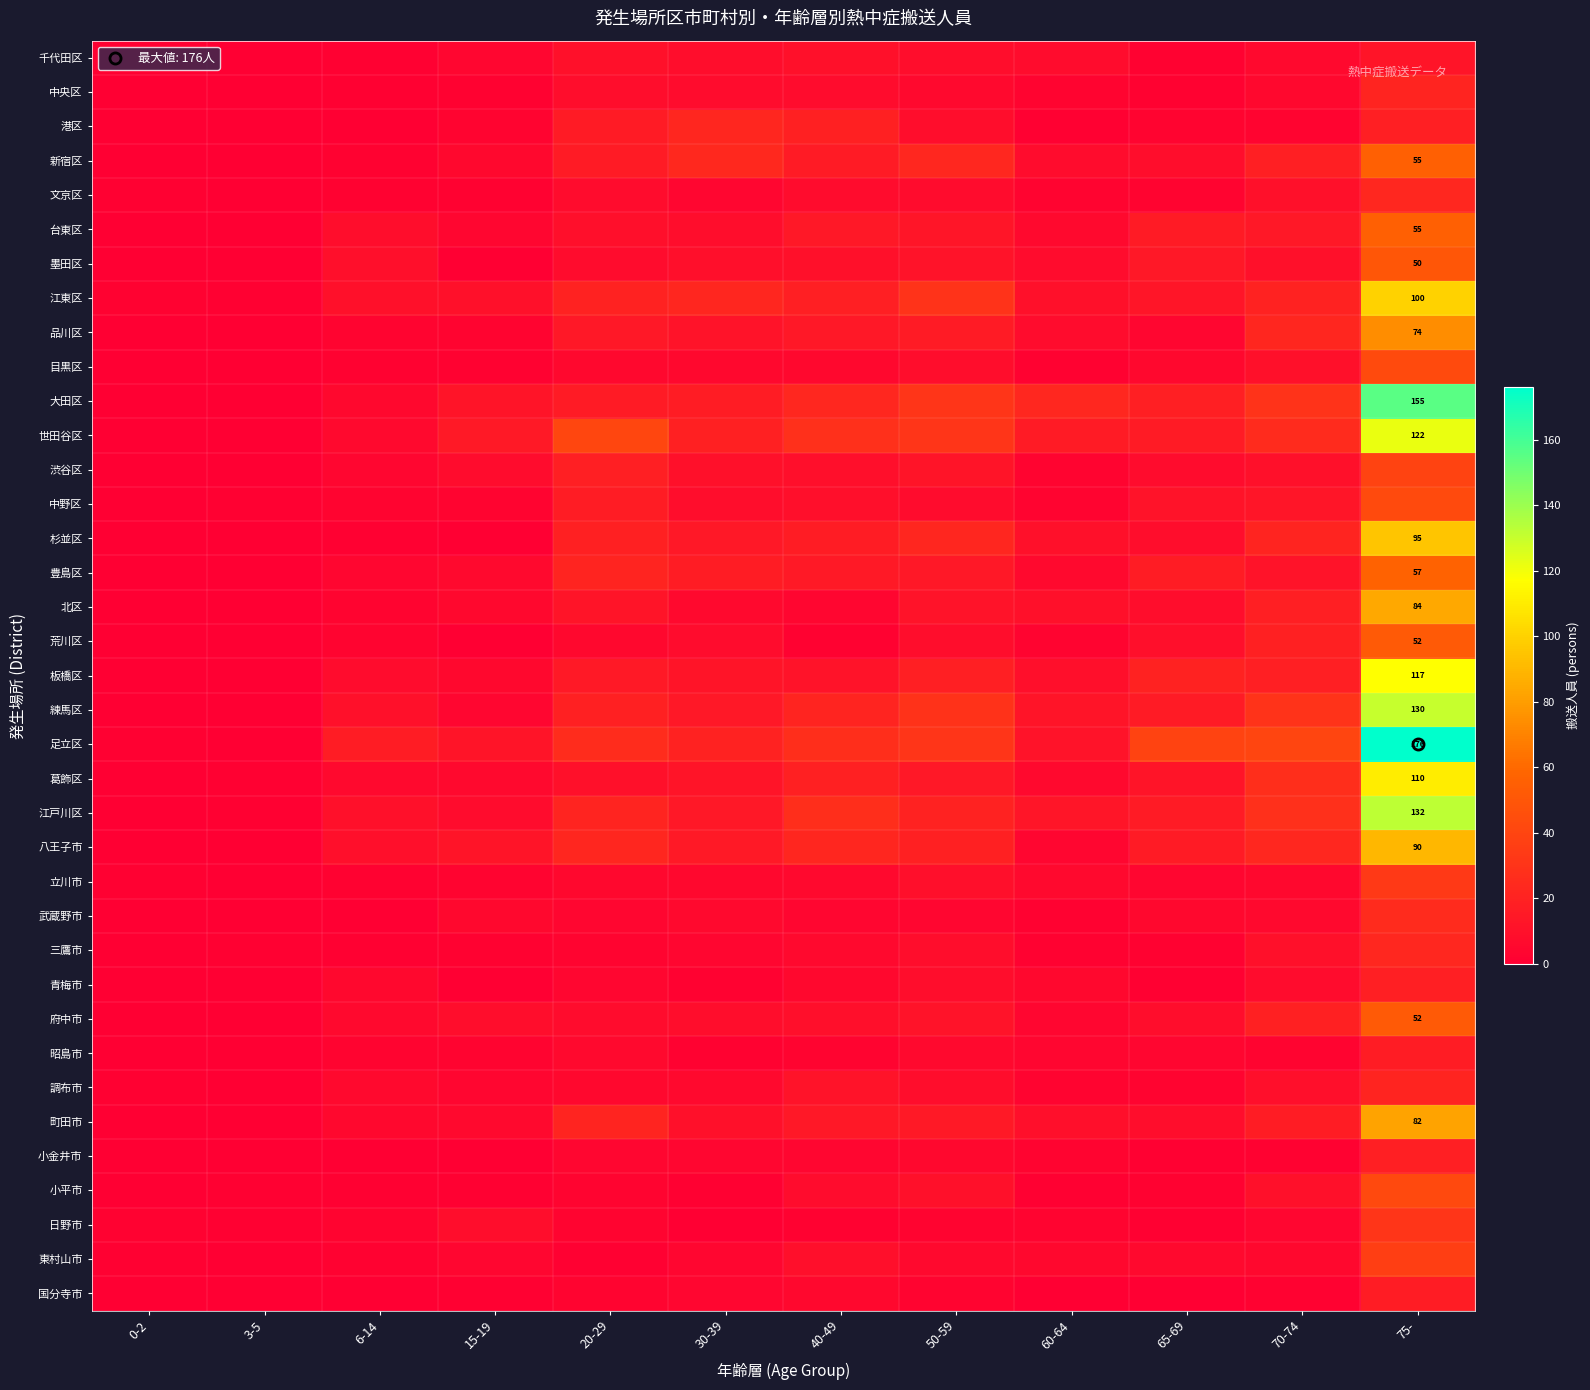

Which series has the widest spread of values?

足立区